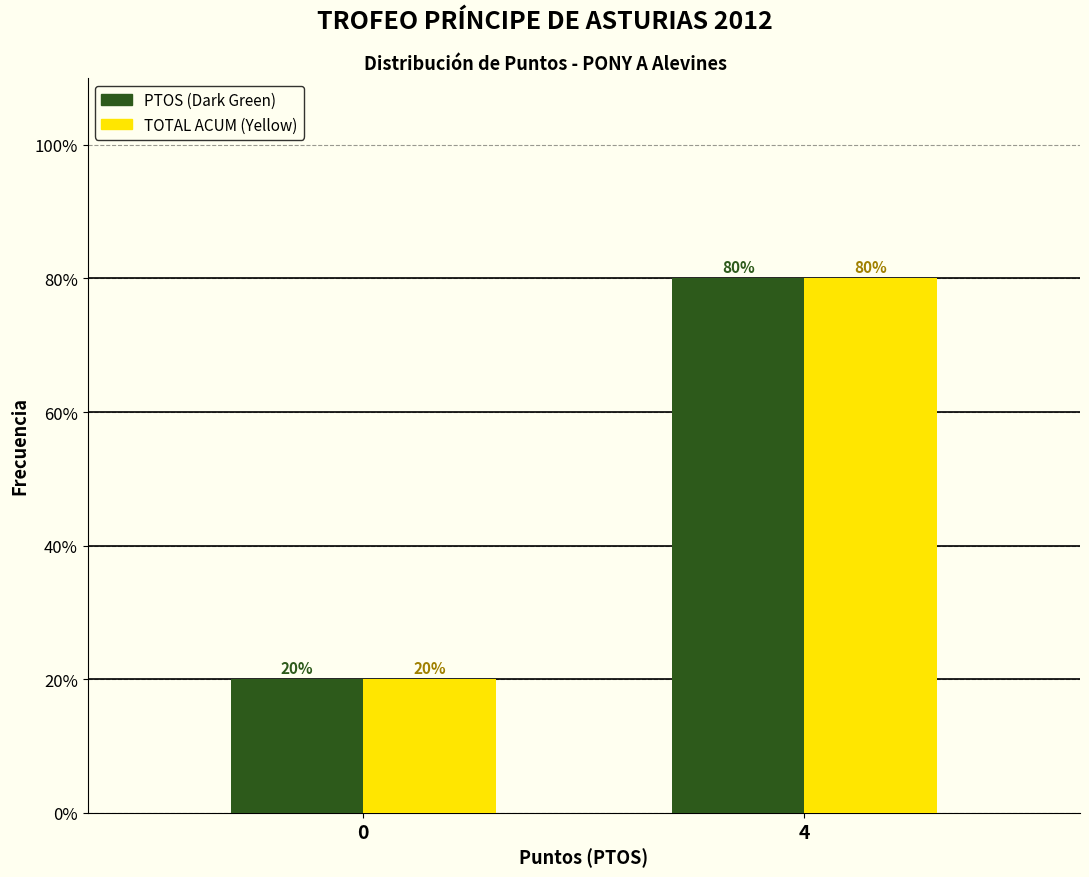

Reading right to left, extract all data points from this chart.

PTOS (Dark Green): 80	20
TOTAL ACUM (Yellow): 80	20